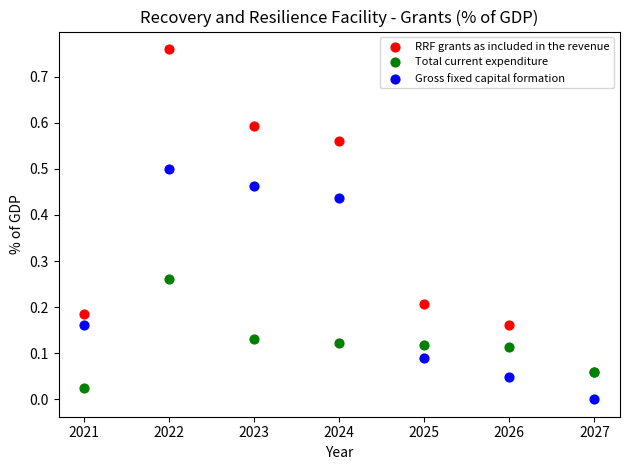

Which series reaches the minimum Y coordinate?

Gross fixed capital formation